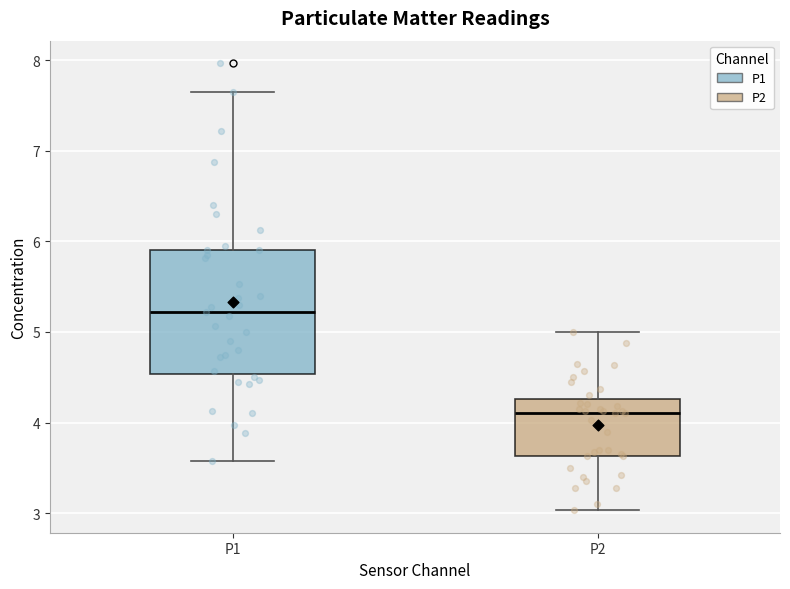

Where is the lower edge of the box for P1 on the y-axis? The values are not printed on the chart, so give them approximately, as read against the axis.

4.5